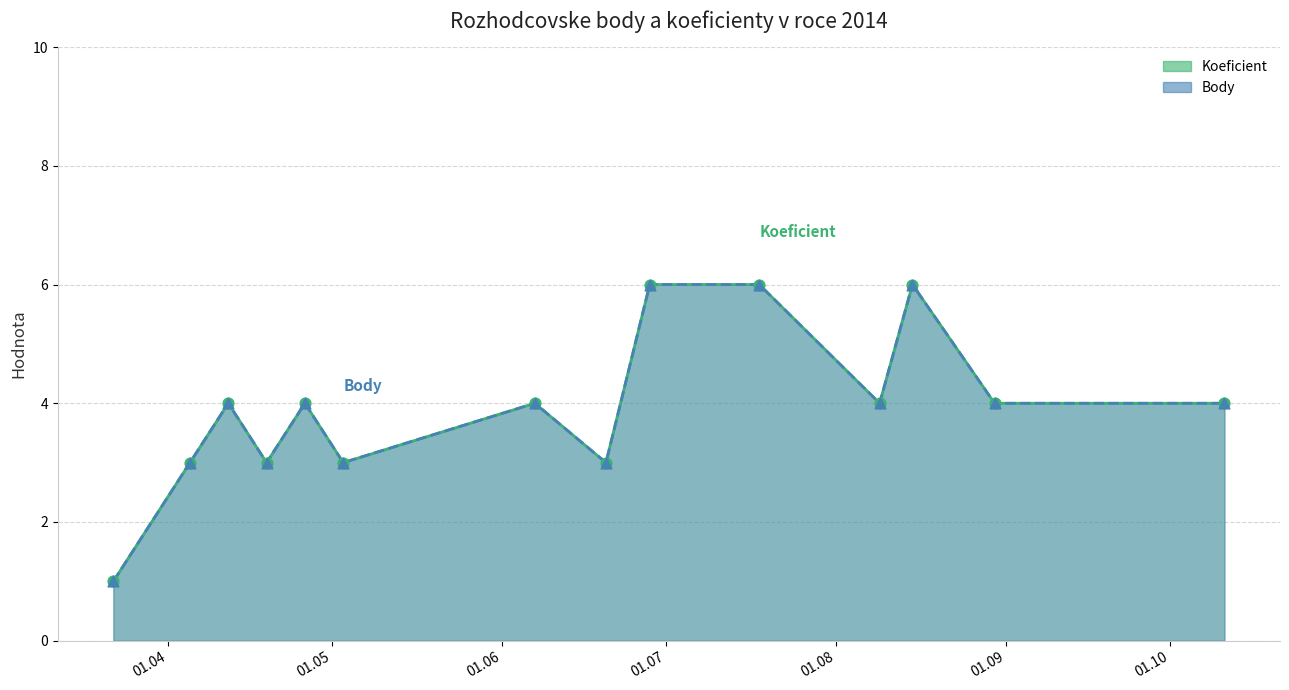

Which series has the largest total across all categories?

Koeficient